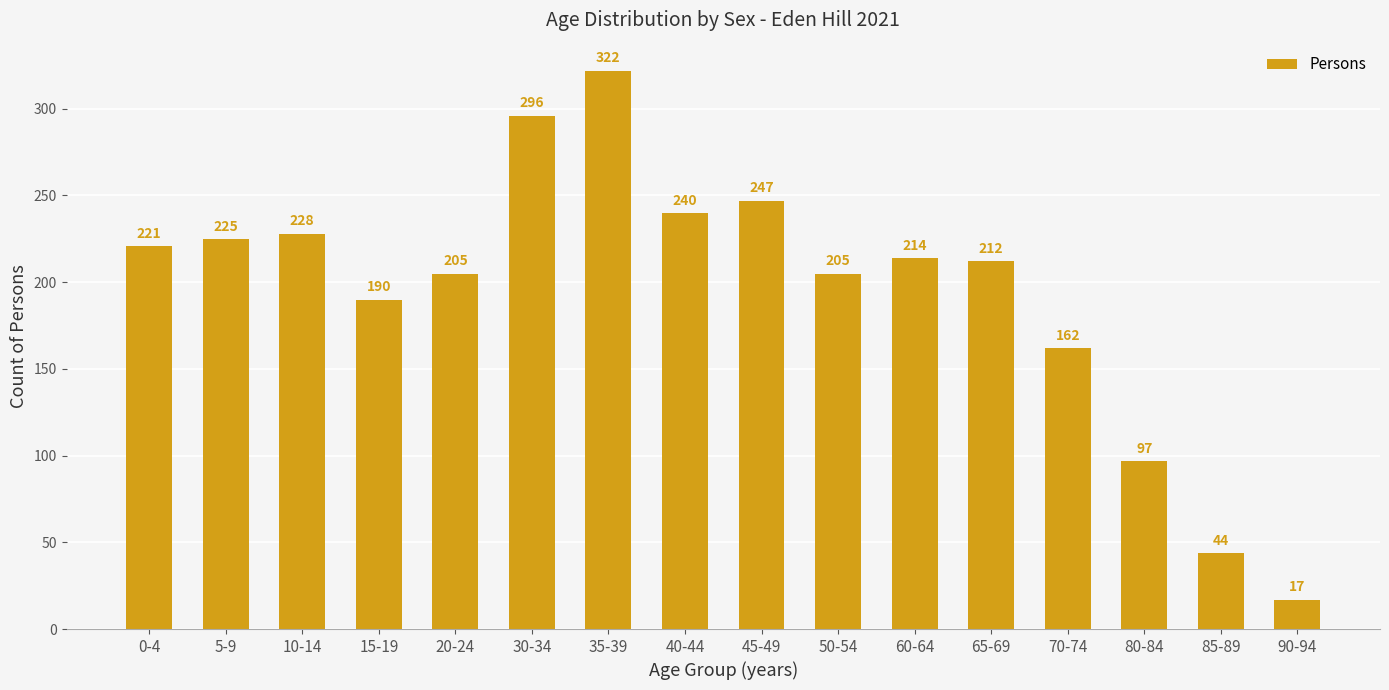

Reading right to left, transcribe all the data shown in this chart.

90-94=17	85-89=44	80-84=97	70-74=162	65-69=212	60-64=214	50-54=205	45-49=247	40-44=240	35-39=322	30-34=296	20-24=205	15-19=190	10-14=228	5-9=225	0-4=221